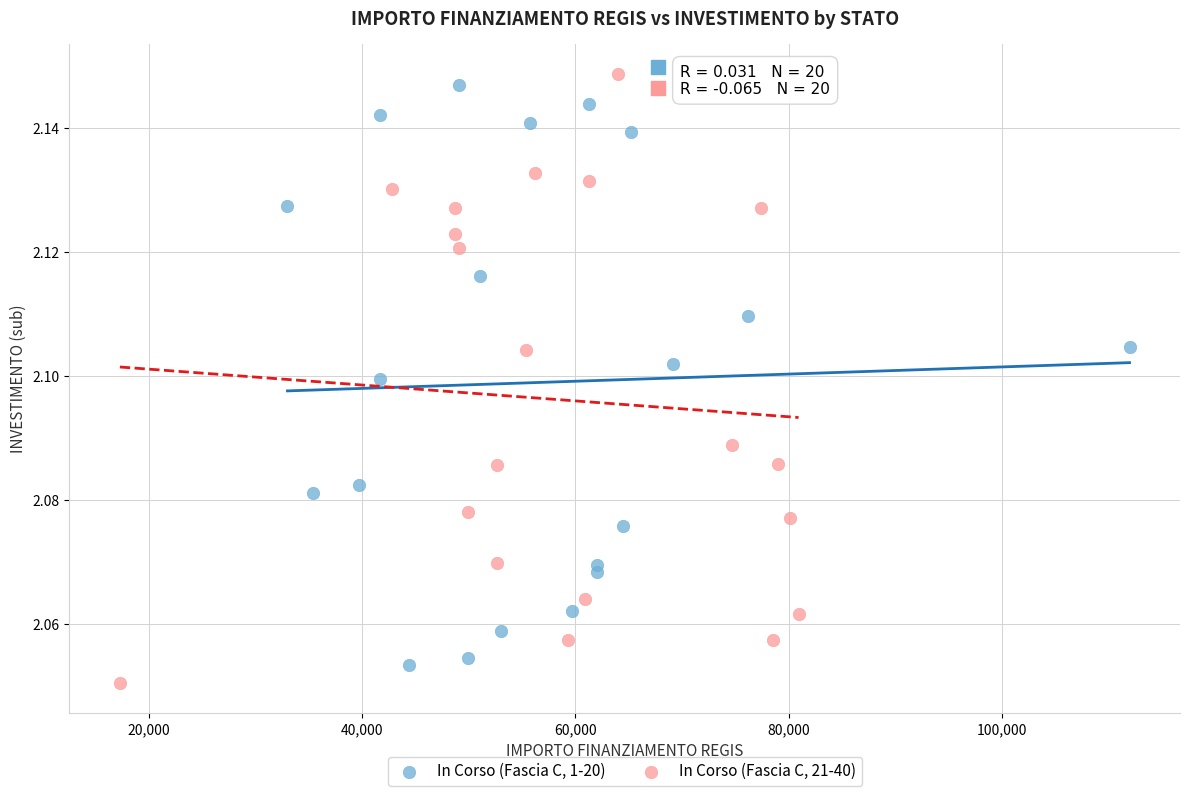

Which series reaches the maximum Y coordinate?

In Corso (Fascia C, 21-40)